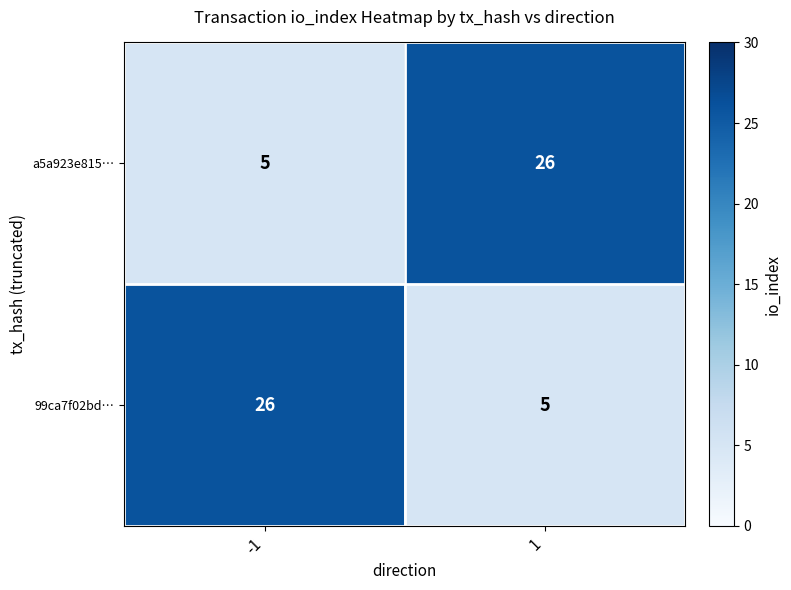

What is the spread (max minus min) of values at 1?

21